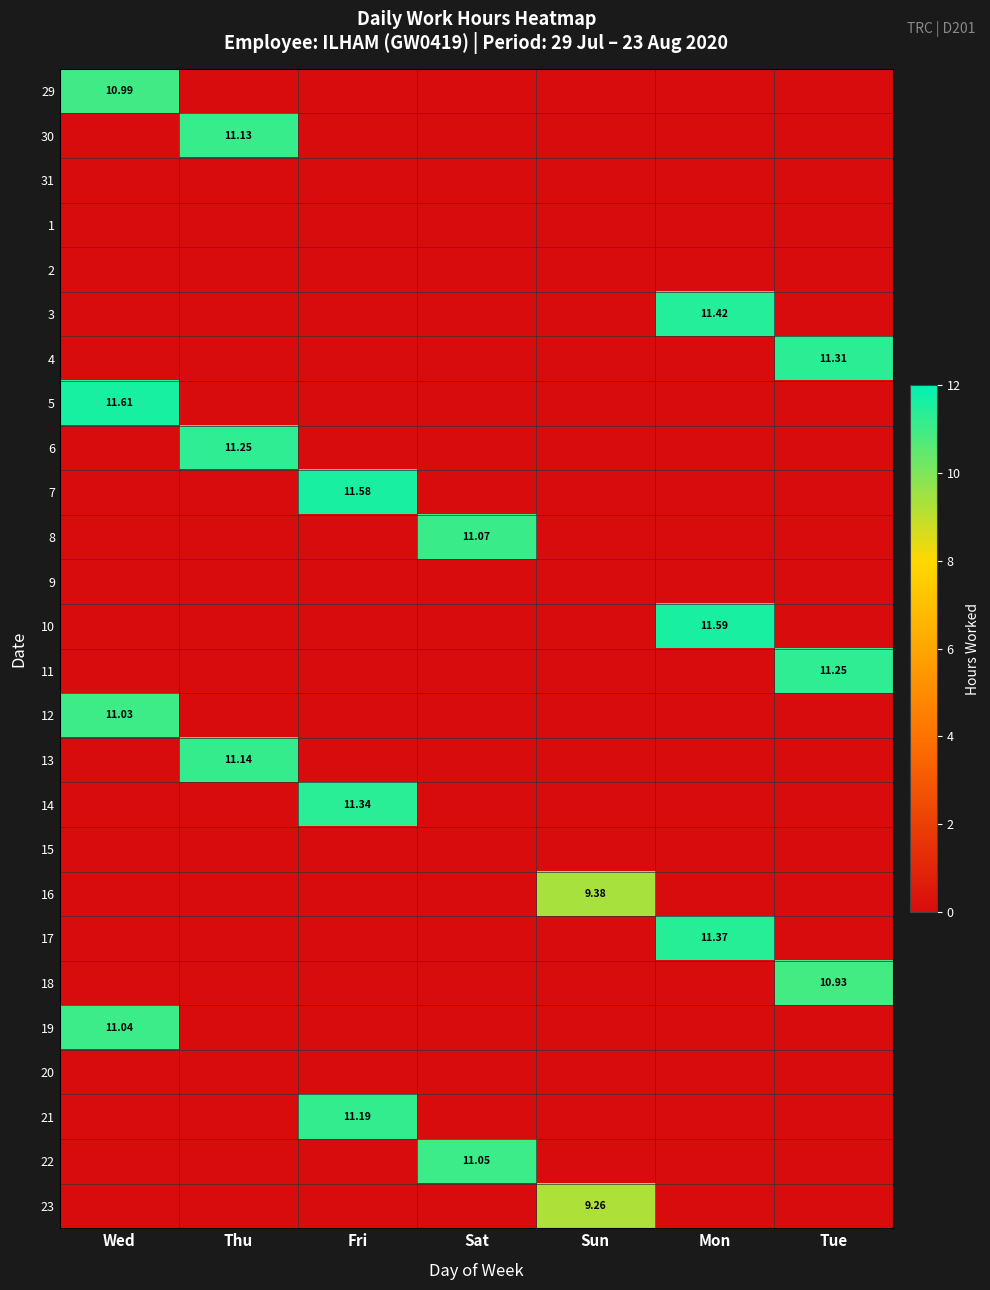

Rank the series by their maximum value, from lowest to highest.

31, 1, 2, 9, 15, 20, 23, 16, 18, 29, 12, 19, 22, 8, 30, 13, 21, 6, 11, 4, 14, 17, 3, 7, 10, 5